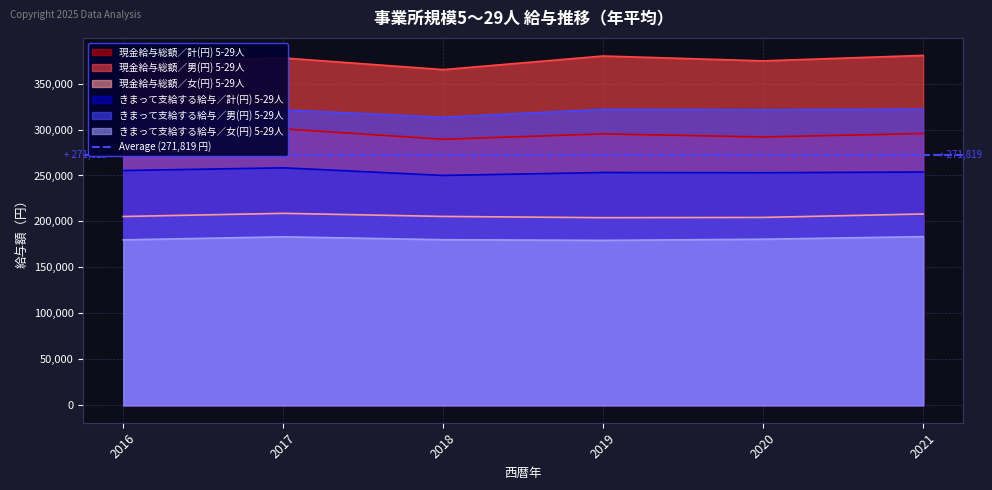

Rank the series by their maximum value, from lowest to highest.

きまって支給する給与／女(円) 5-29人, 現金給与総額／女(円) 5-29人, きまって支給する給与／計(円) 5-29人, 現金給与総額／計(円) 5-29人, きまって支給する給与／男(円) 5-29人, 現金給与総額／男(円) 5-29人